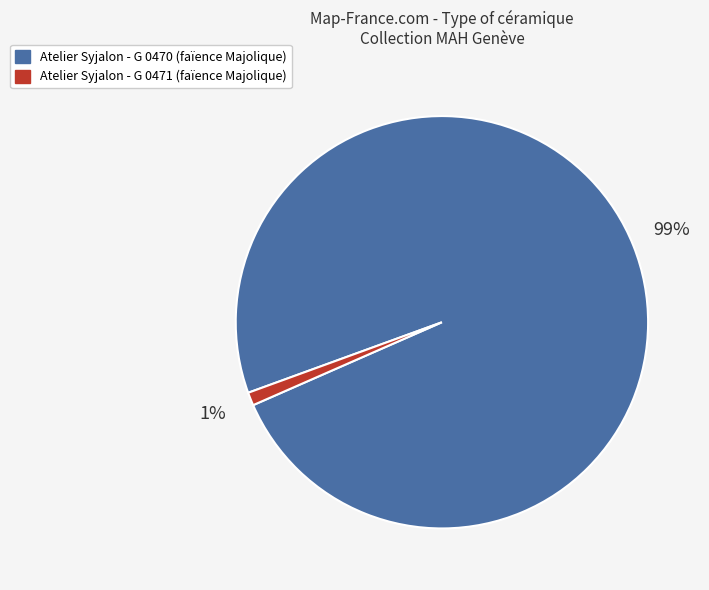

To the nearest percent, what is the difference between the largest and smallest slice percentages?

98%